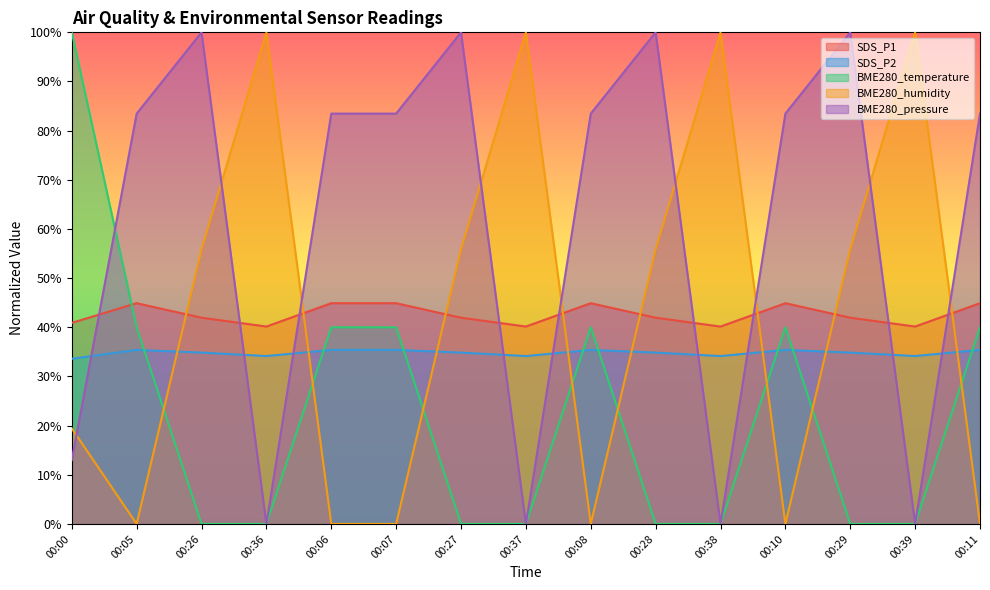

How many times do SDS_P1 and BME280_humidity cross each other?

8